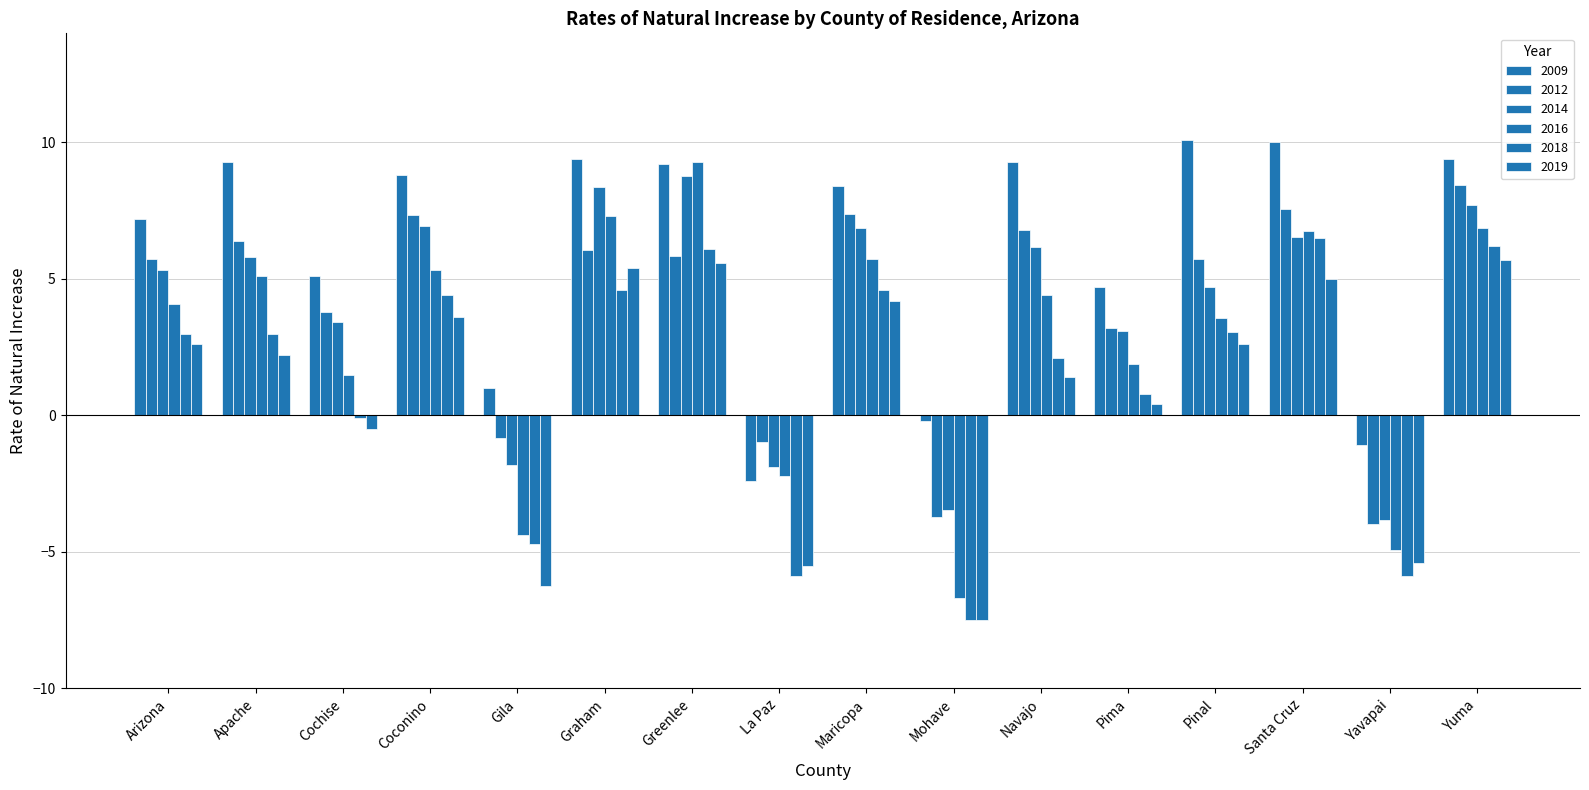

What position from the left is Arizona?

1